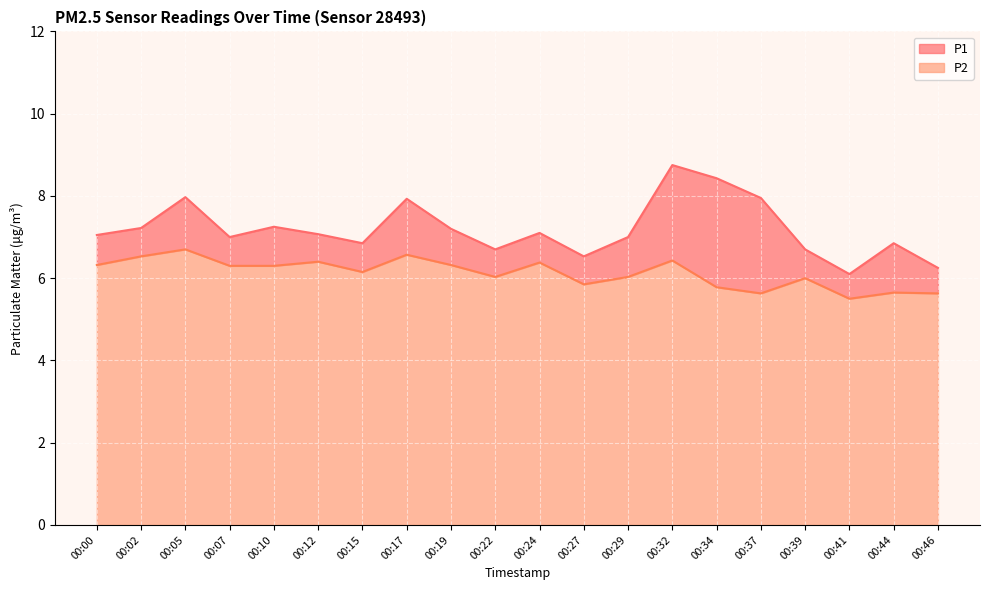

Reading right to left, extract all data points from this chart.

P1: 6.2	6.8	6.1	6.7	8.0	8.4	8.8	7.0	6.5	7.1	6.7	7.2	7.9	6.8	7.1	7.2	7.0	8.0	7.2	7.0
P2: 5.6	5.7	5.5	6.0	5.6	5.8	6.4	6.0	5.8	6.4	6.0	6.3	6.6	6.2	6.4	6.3	6.3	6.7	6.5	6.3